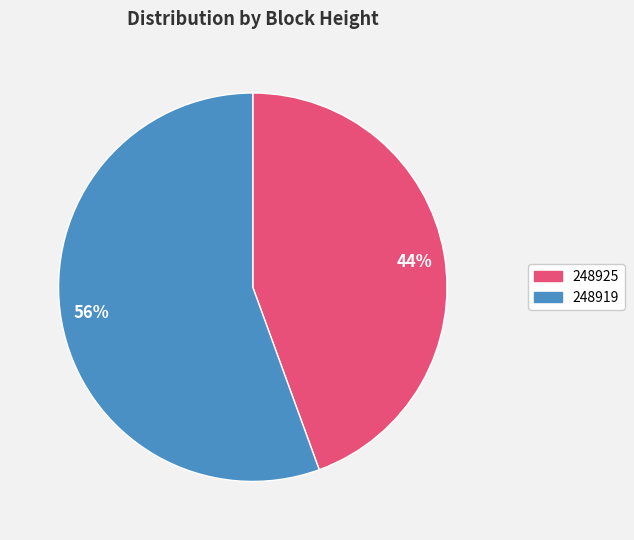

Do 248919 and 248925 together represent more than half of the pie?

Yes